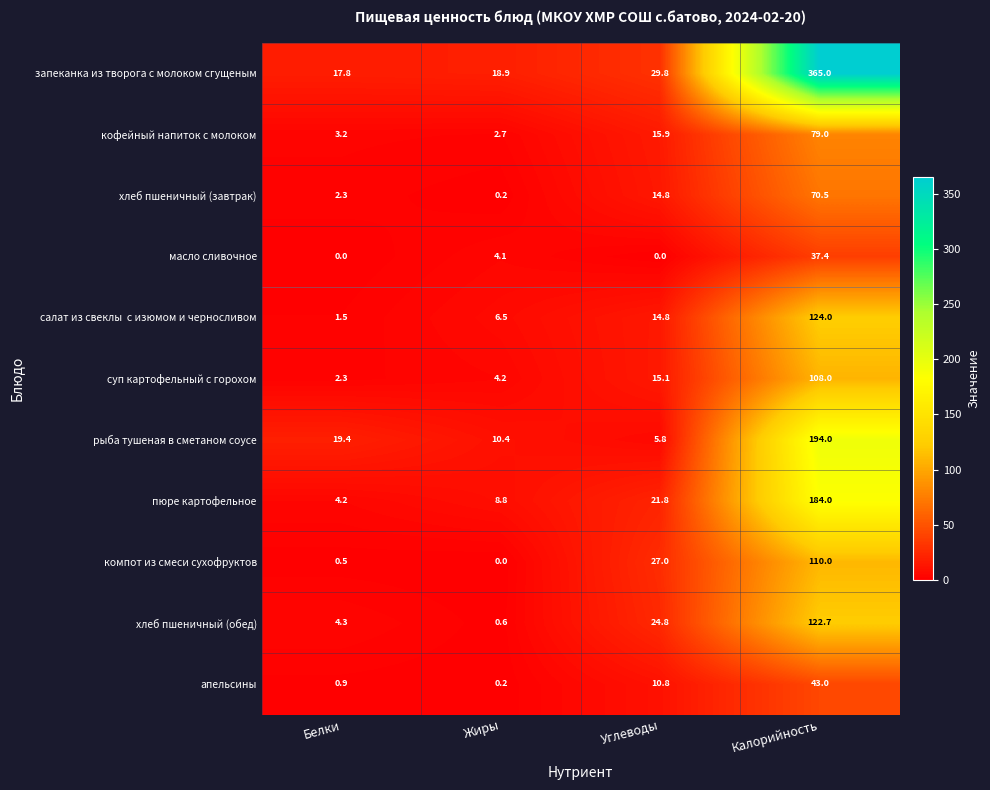

What is the approximate value of масло сливочное at Калорийность?

37.4